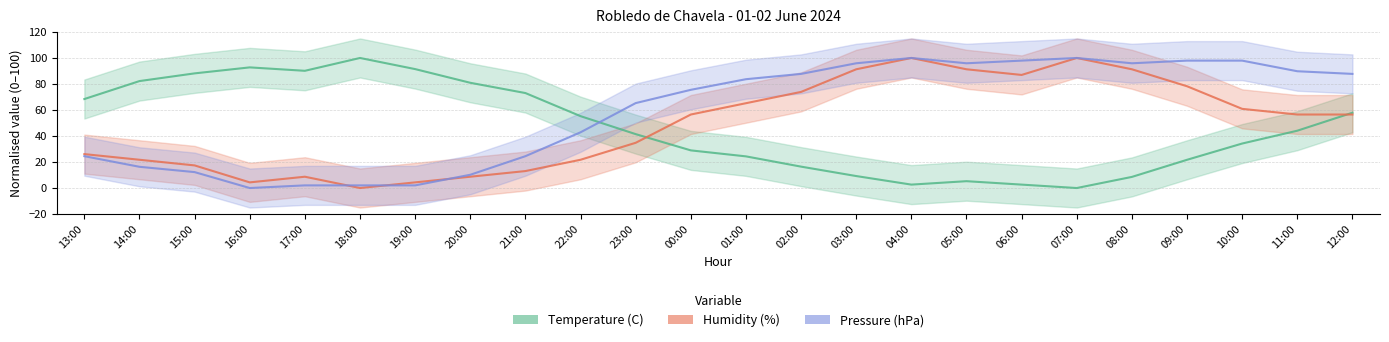

What is the maximum value for Temperature (C)?

100.0